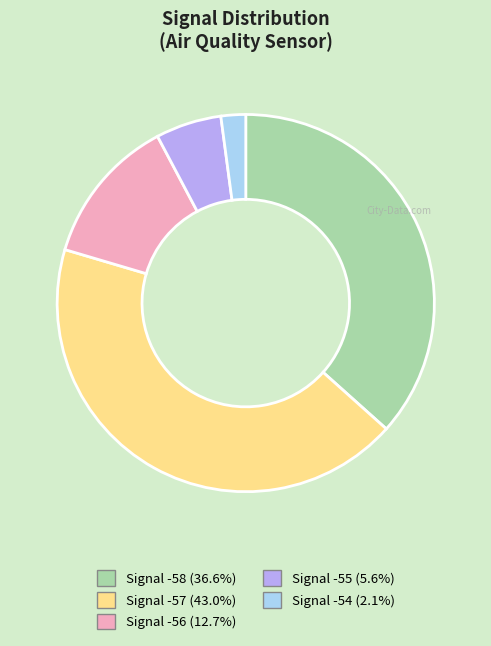

Does any single category account for the majority?

No